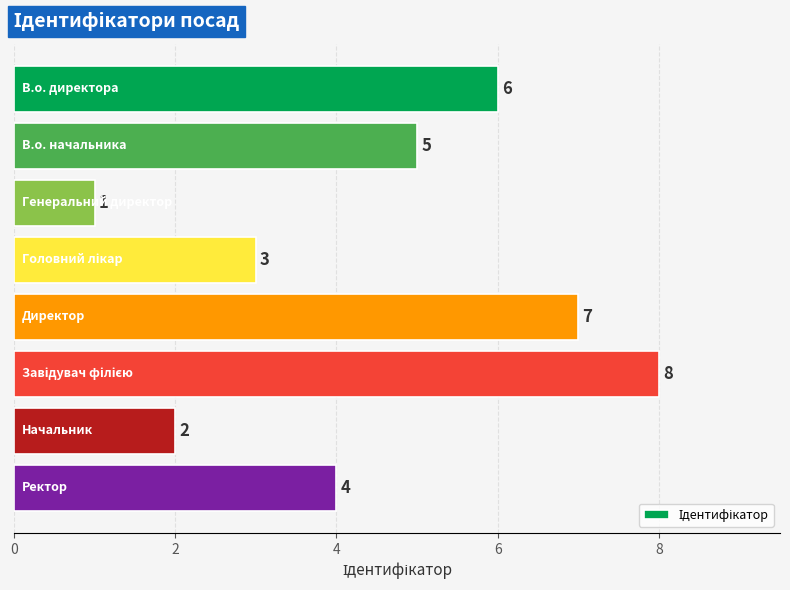

How many values are between 3 and 7?

5